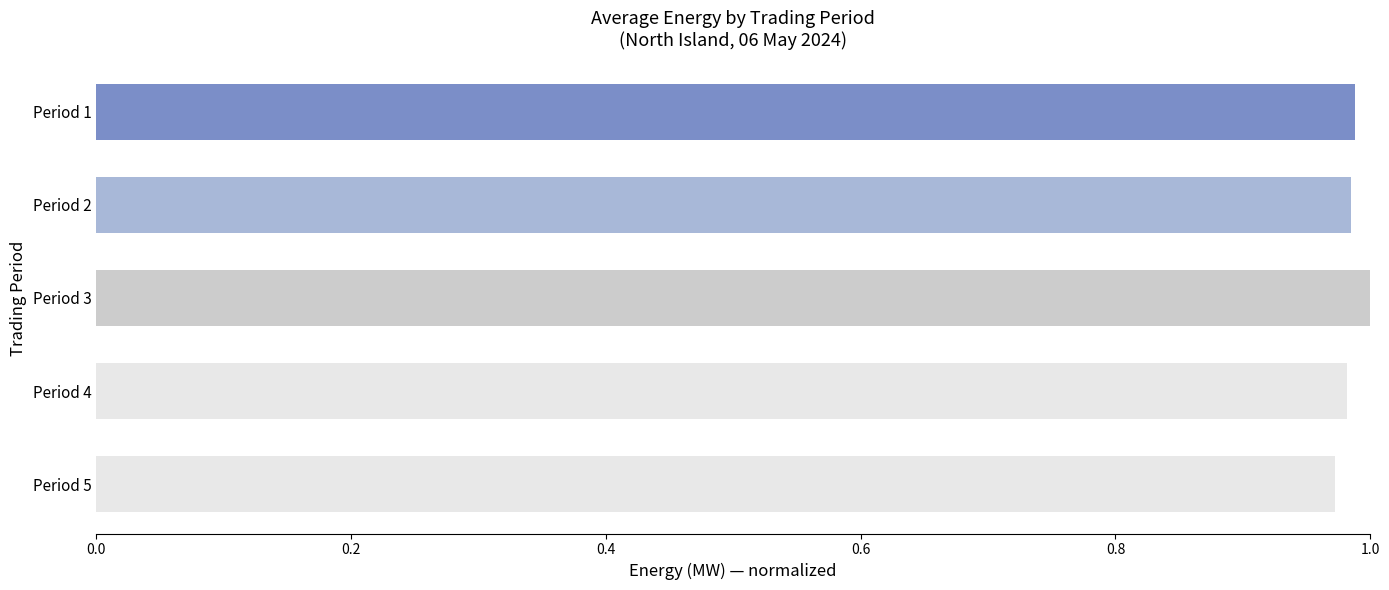

Are the bars grouped side by side (vs. stacked)?

No